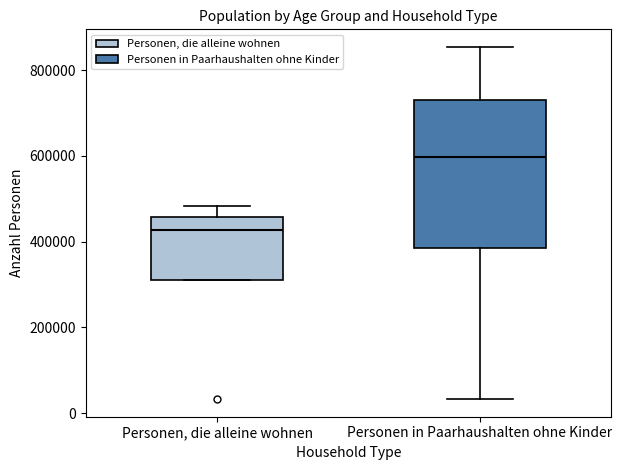

Which box is the tallest, from its lower edge to its upper edge?

Personen in Paarhaushalten ohne Kinder